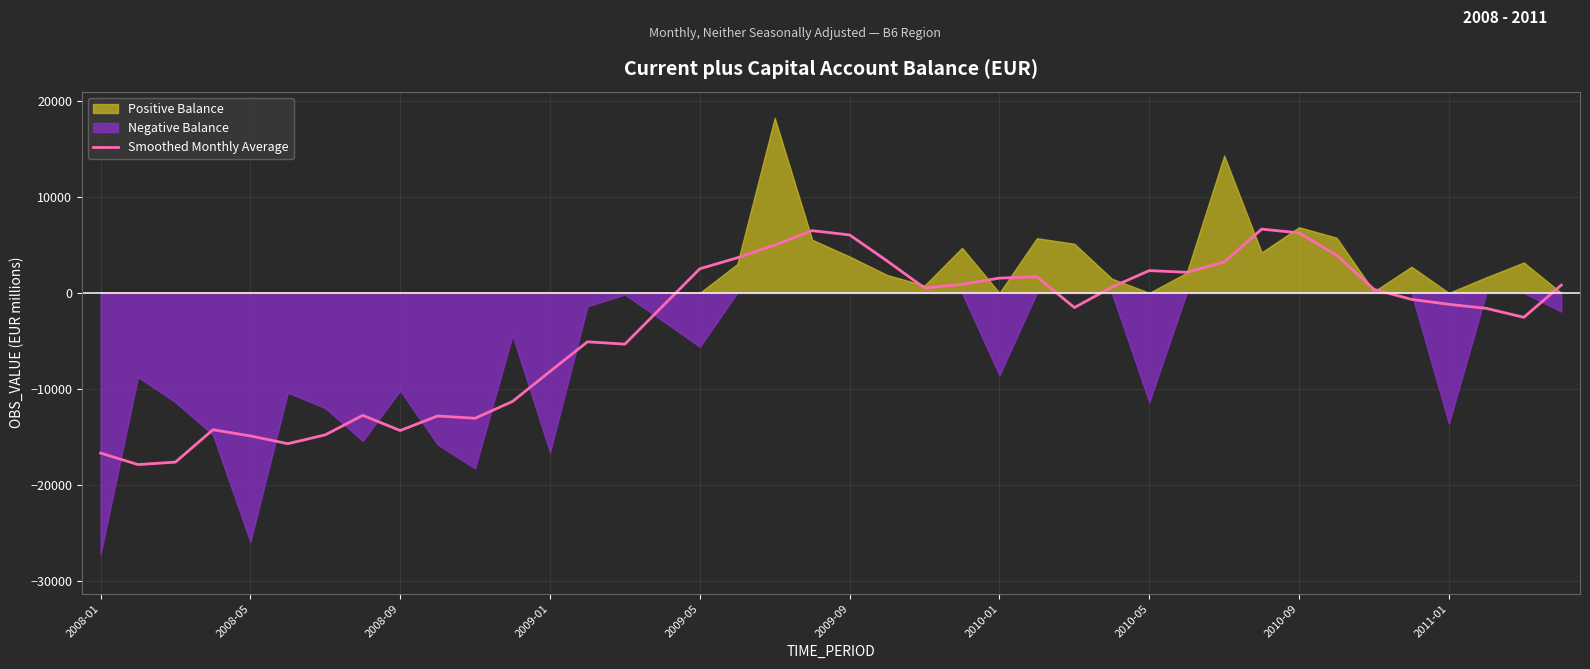

Reading left to right, transcribe all the data shown in this chart.

-16654.6	-17854.5	-17595.4	-14228.9	-14875.0	-15680.8	-14761.2	-12734.4	-14313.8	-12799.9	-13037.5	-11285.3	-8166.8	-5089.8	-5327.2	-1410.5	2508.2	3647.1	4977.7	6471.2	6024.4	3322.5	505.4	886.7	1535.3	1679.0	-1530.7	600.1	2318.6	2139.3	3207.6	6627.4	6238.5	3926.7	365.5	-675.0	-1190.7	-1609.4	-2542.6	808.5